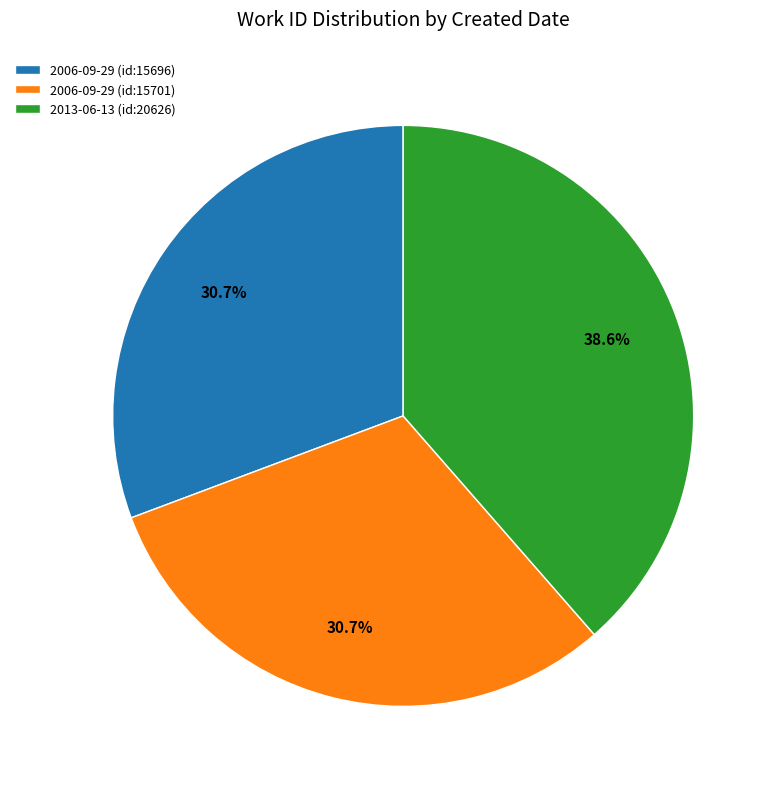

Which slice is the largest?

2013-06-13 (id:20626)